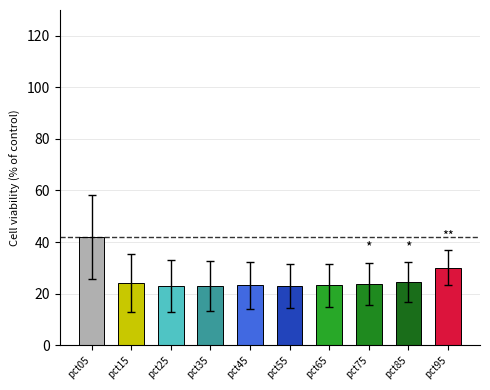

At which label does the data first exceed 23?

pct05